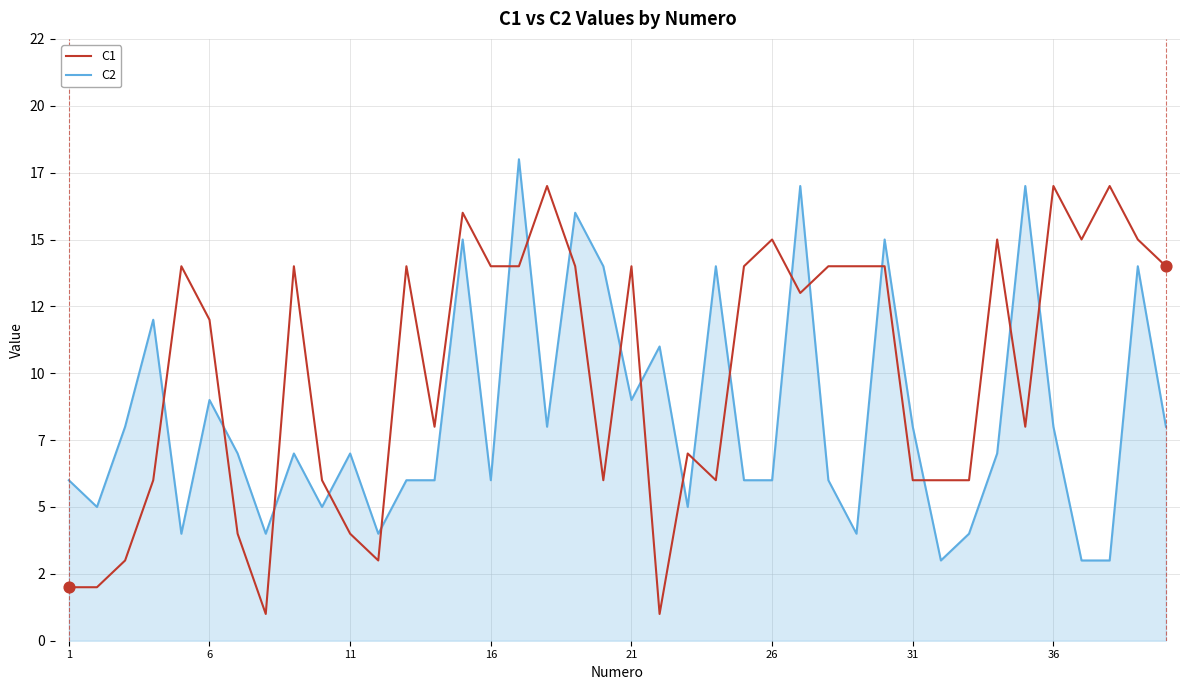

Which series has the largest total across all categories?

C1